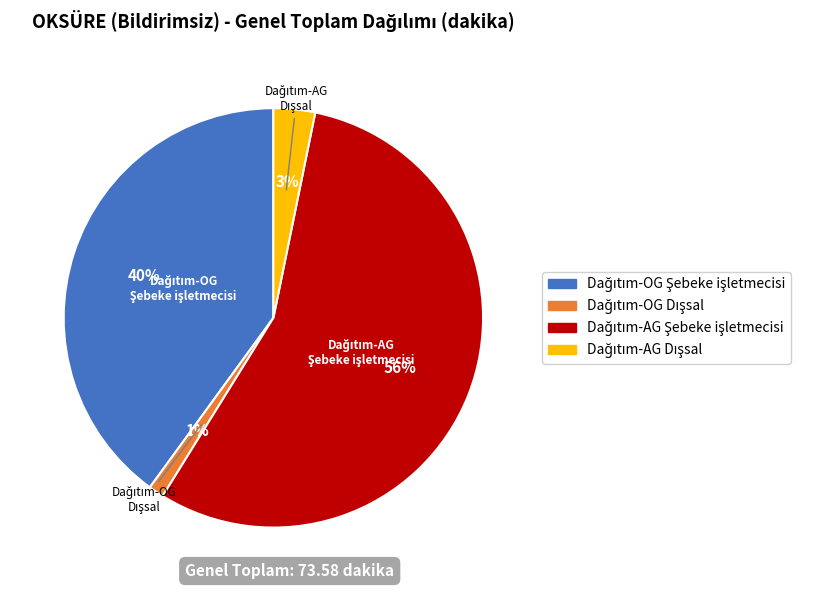

To the nearest percent, what is the average slice percentage?

25%